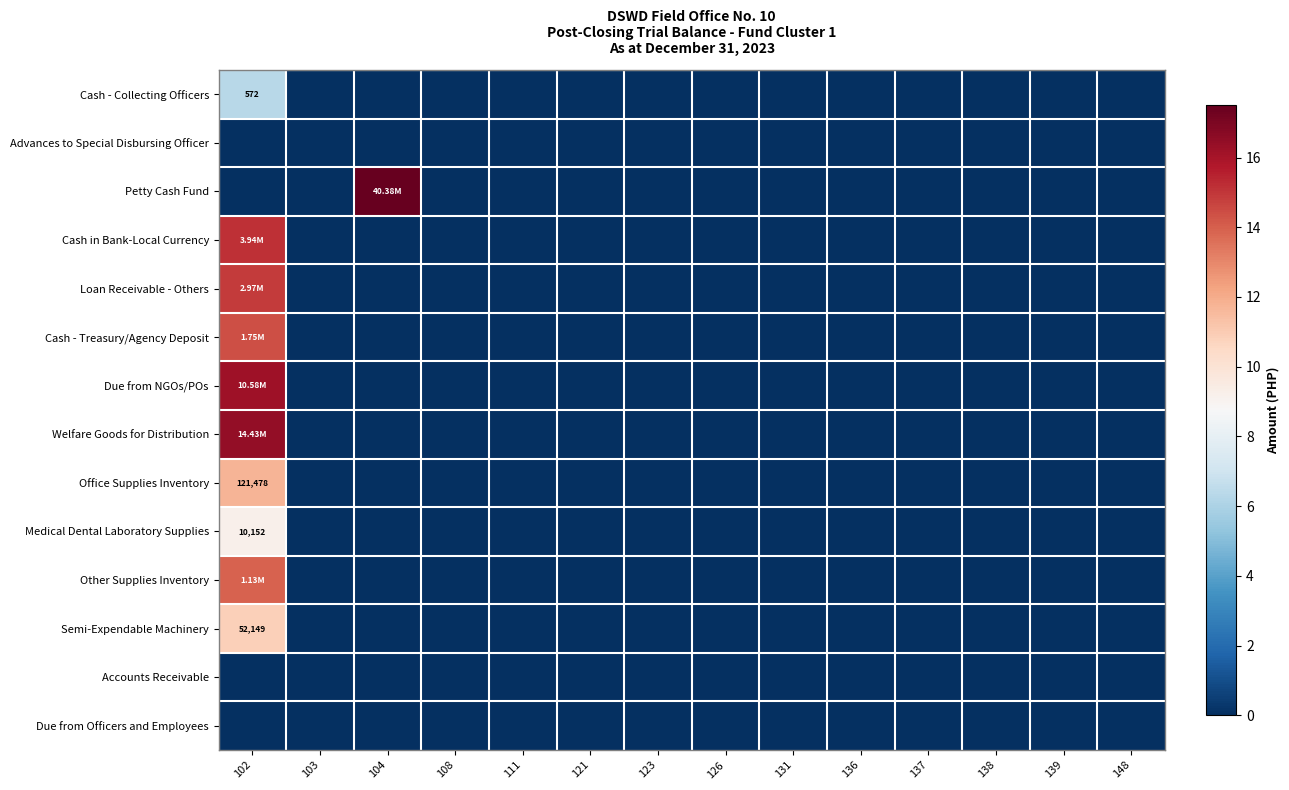

At 138, list the series in order from smallest to largest.

Cash - Collecting Officers, Advances to Special Disbursing Officer, Petty Cash Fund, Cash in Bank-Local Currency, Loan Receivable - Others, Cash - Treasury/Agency Deposit, Due from NGOs/POs, Welfare Goods for Distribution, Office Supplies Inventory, Medical Dental Laboratory Supplies, Other Supplies Inventory, Semi-Expendable Machinery, Accounts Receivable, Due from Officers and Employees